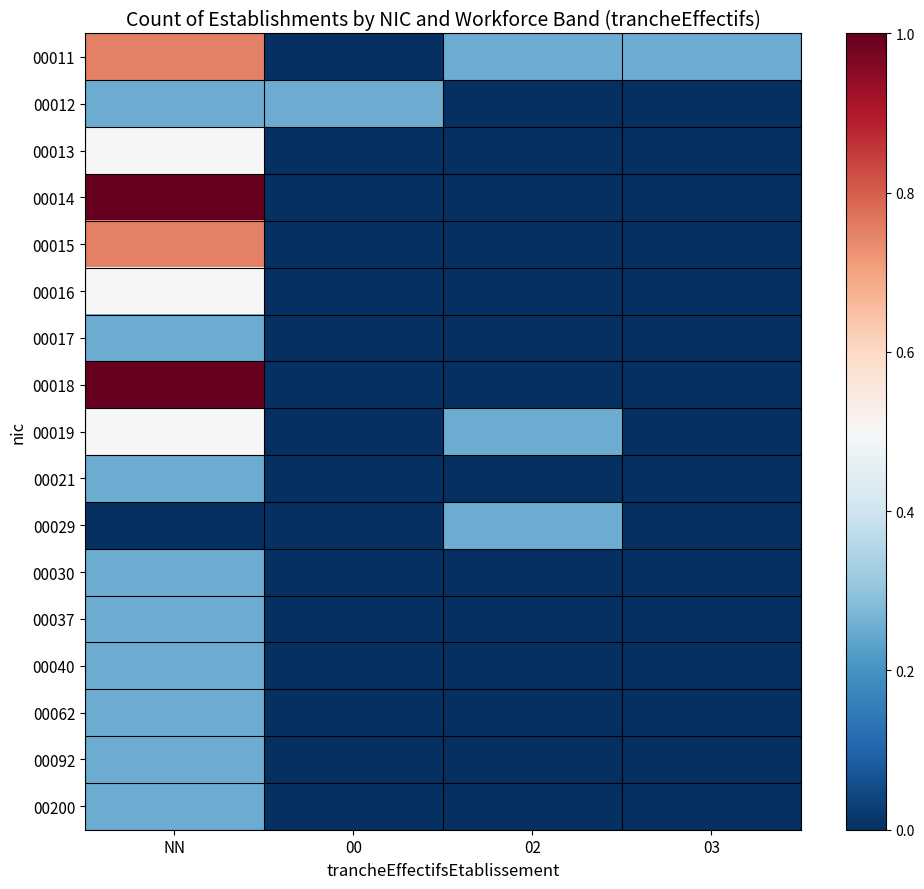

The value of 00012 at 03 is -0.2. True or false?

False